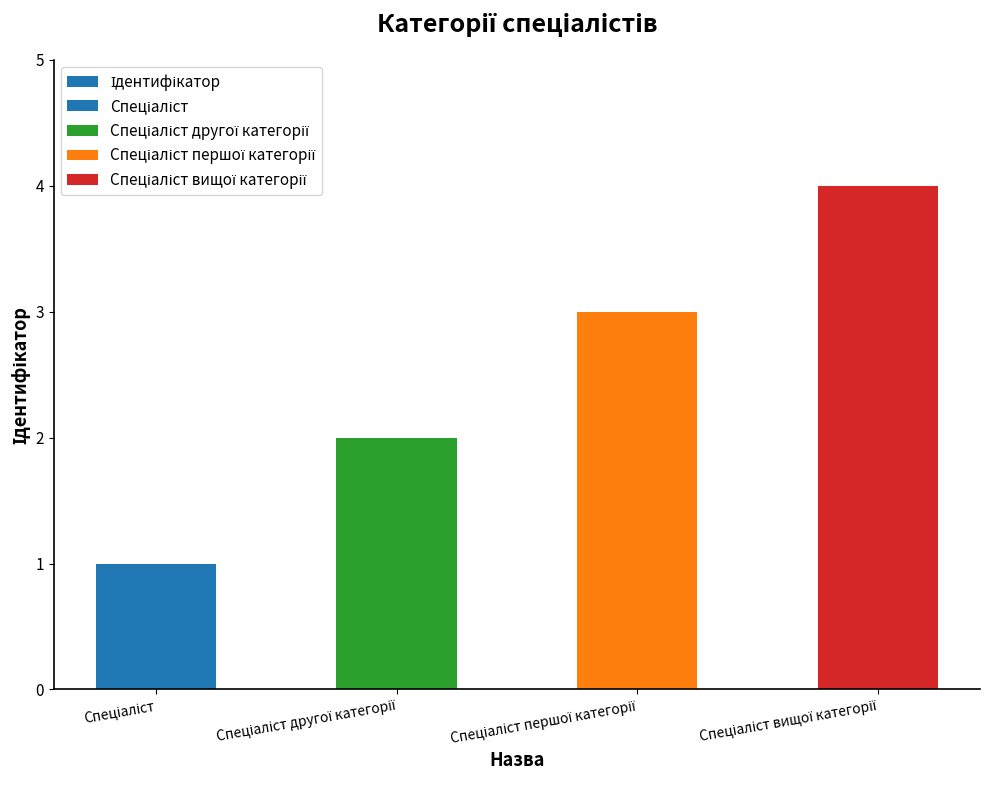

Which category has the lowest value across all series?

Спеціаліст